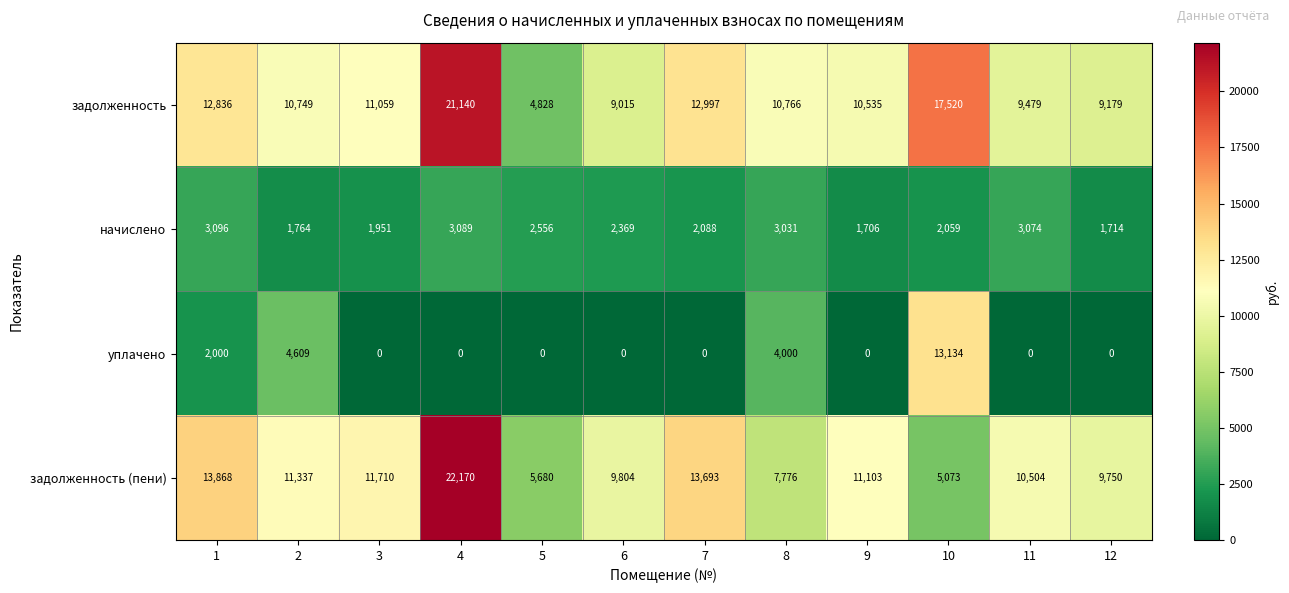

What is the spread (max minus min) of values at 8?

7735